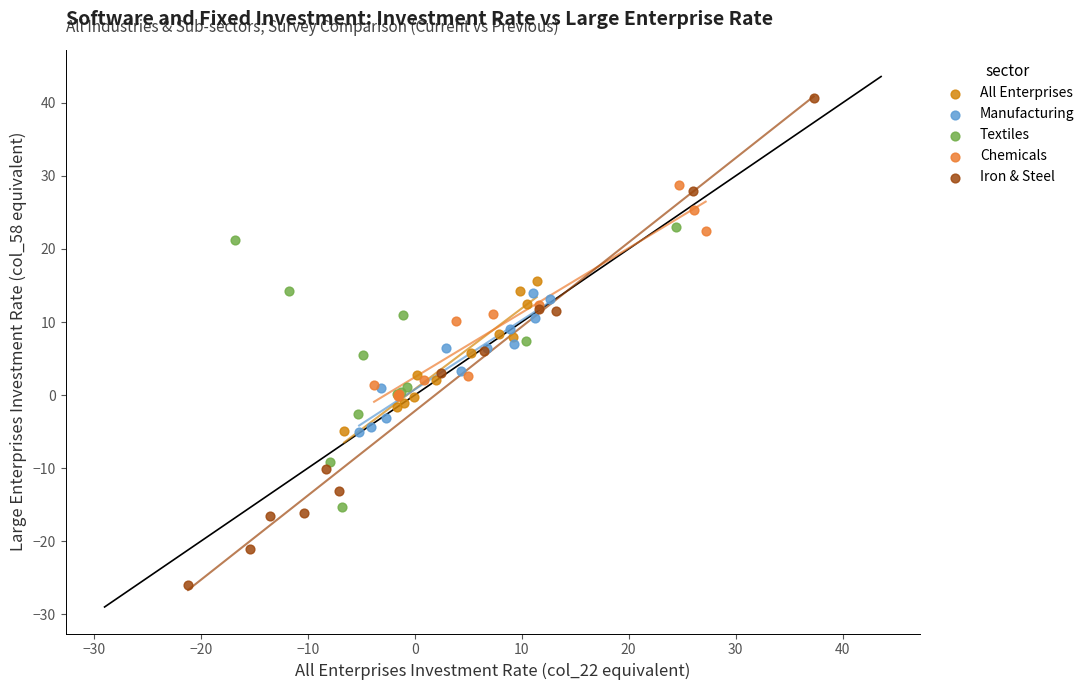

Which series has the widest spread of Y values?

Iron & Steel